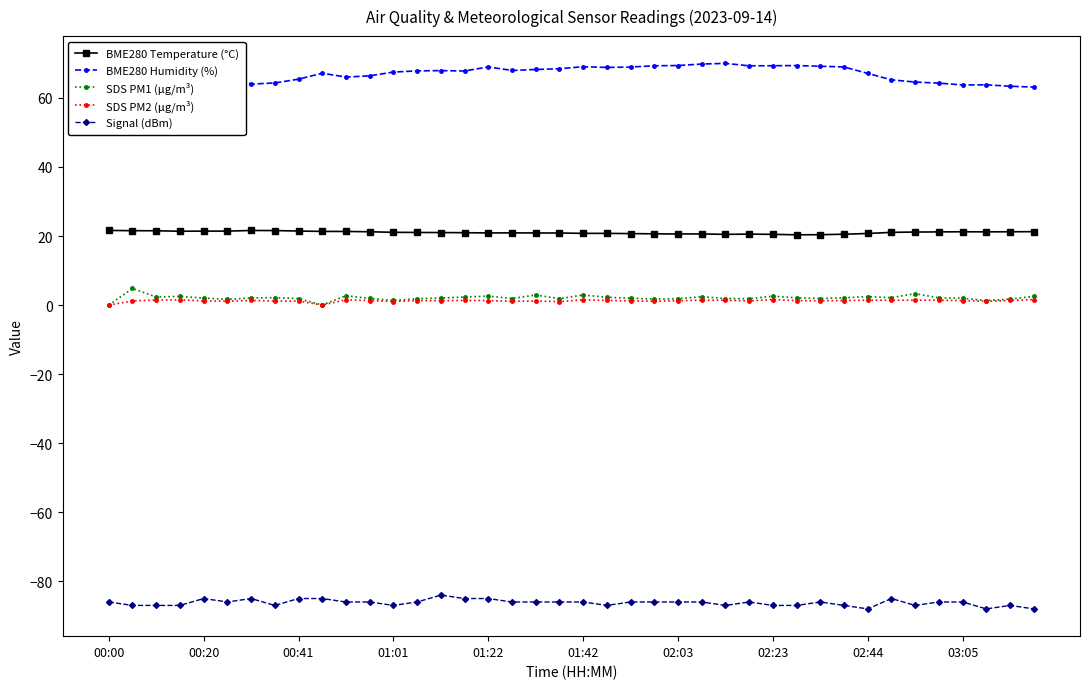

What is the difference between the maximum and minimum values in the BME280 Temperature (°C) series?

1.3